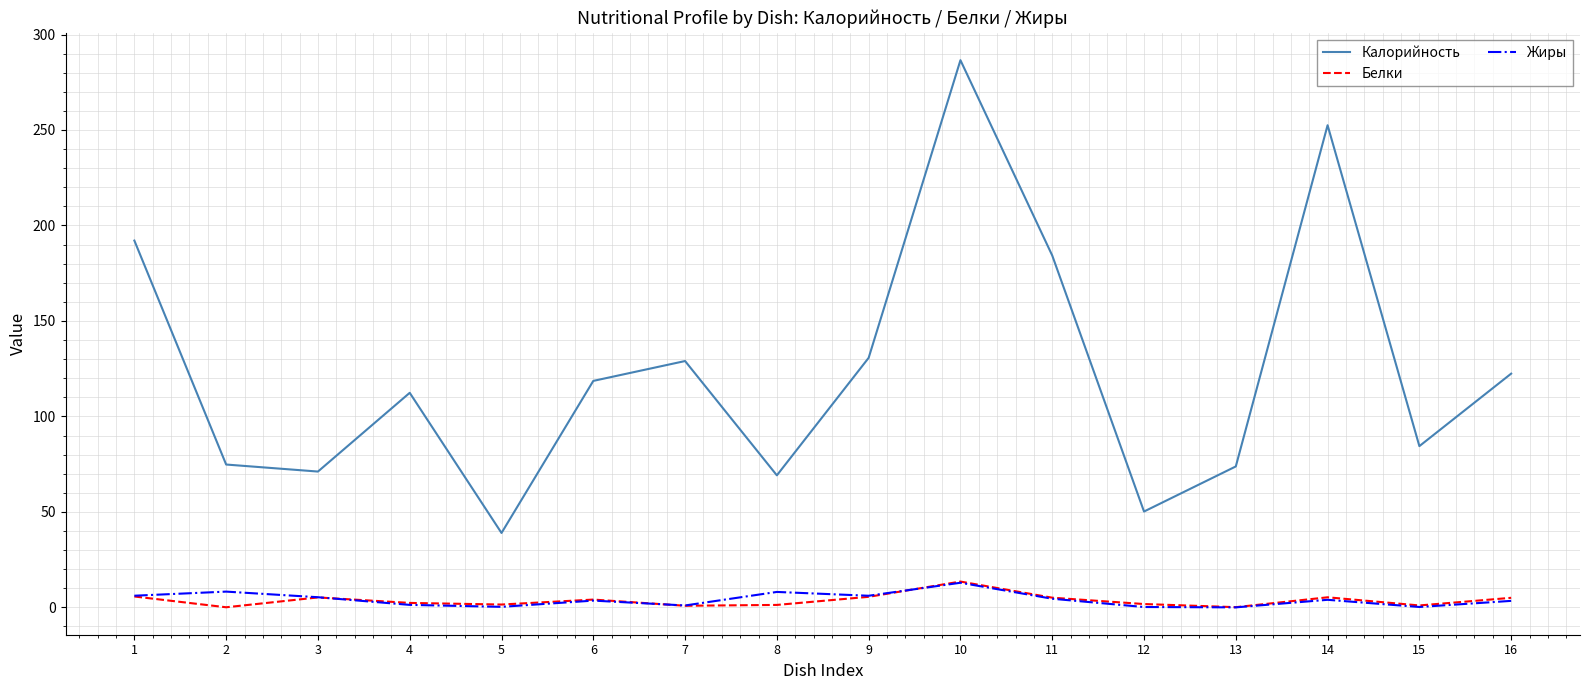

Count the number of data series in this chart.

3